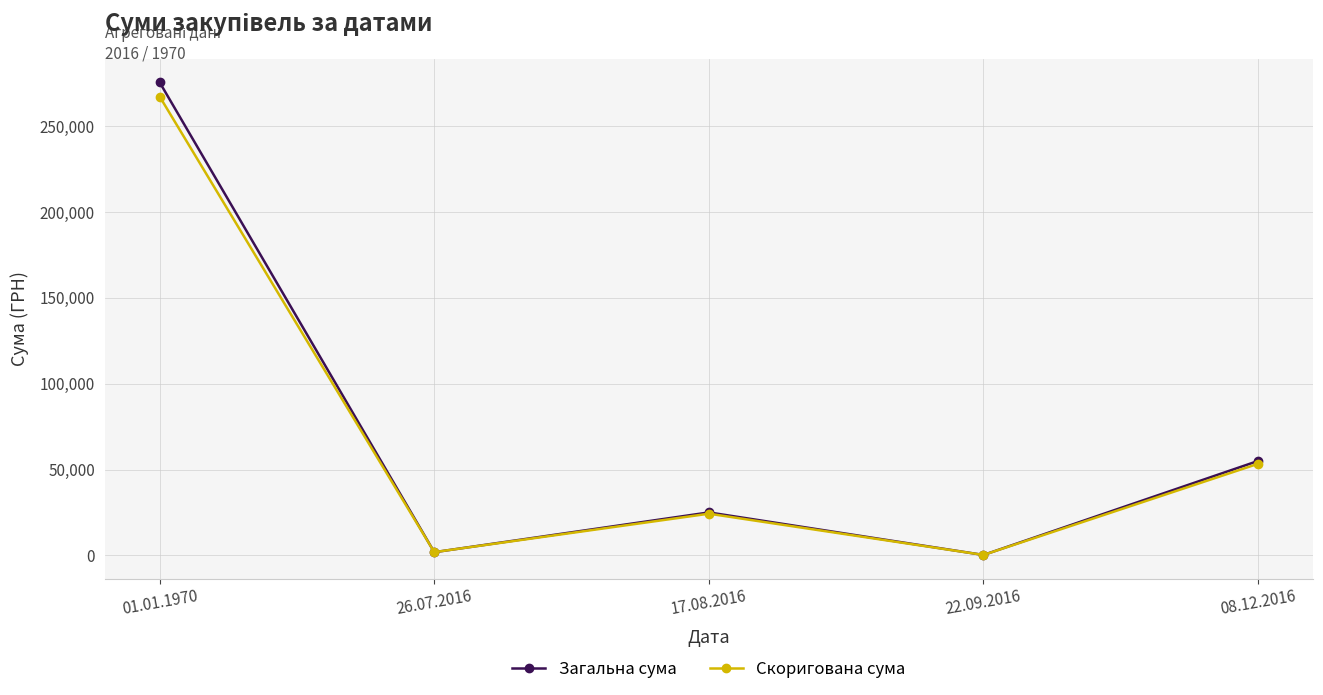

What is the difference between the maximum and minimum values in the Скоригована сума series?

267150.3